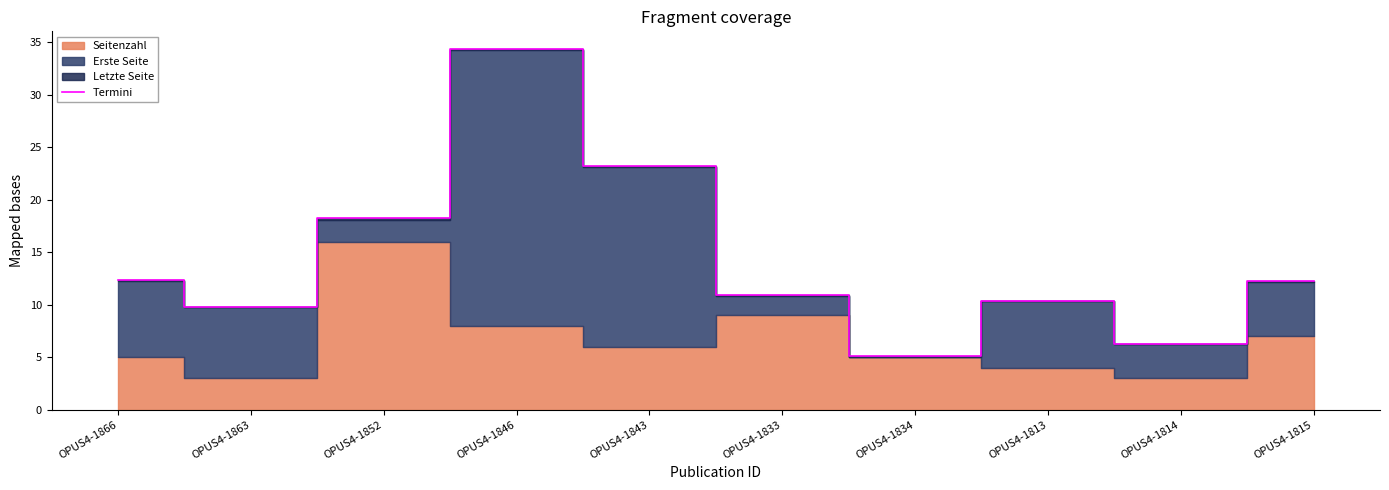

How many values exceed 12?

5